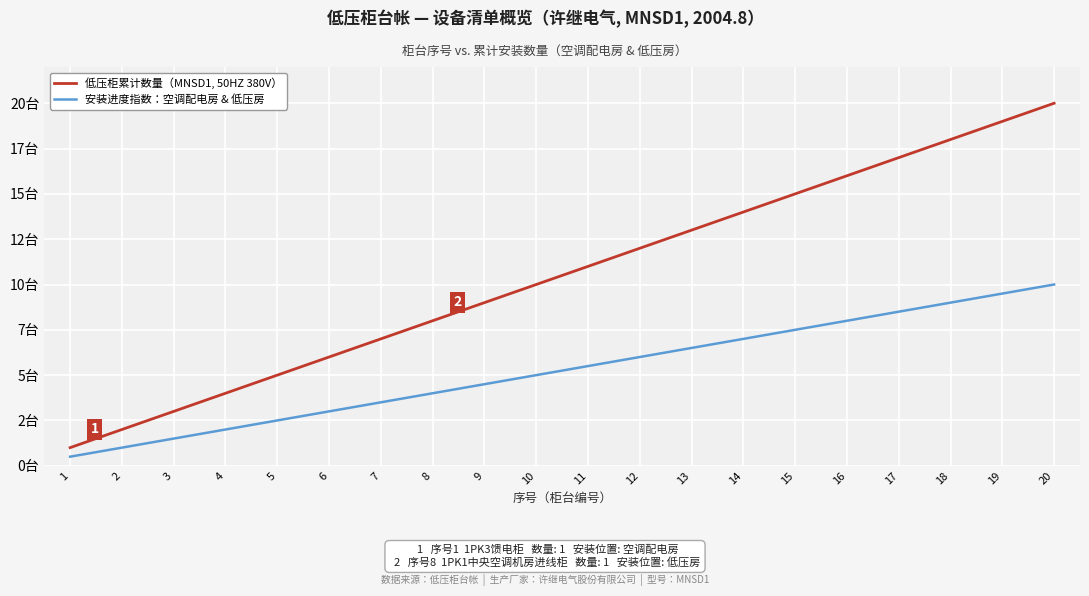

Which series changed the most between 1 and 10?

低压柜累计数量（MNSD1, 50HZ 380V）